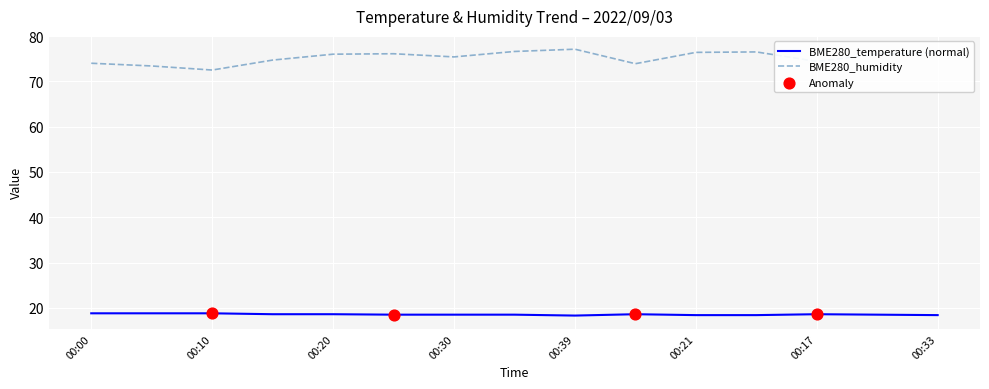

Which series has the widest spread of values?

BME280_humidity